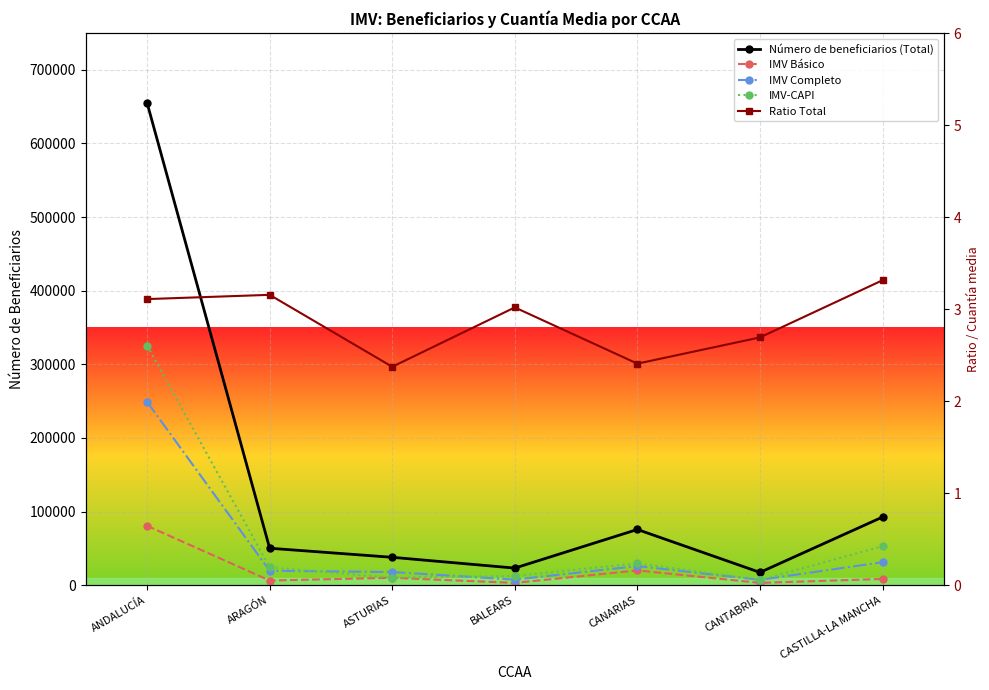

What are all the series names shown in the legend?

Número de beneficiarios (Total), IMV Básico, IMV Completo, IMV-CAPI, Ratio Total